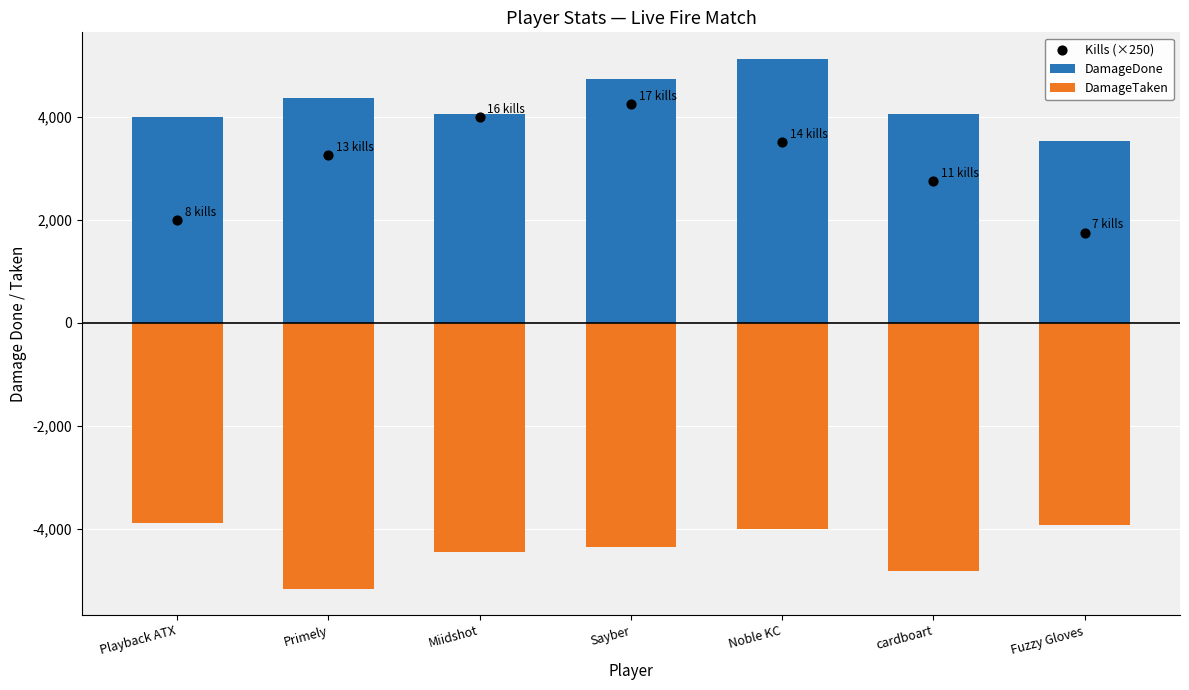

Is the value of DamageTaken at Noble KC greater than the value of Kills (×250) at Primely?

No